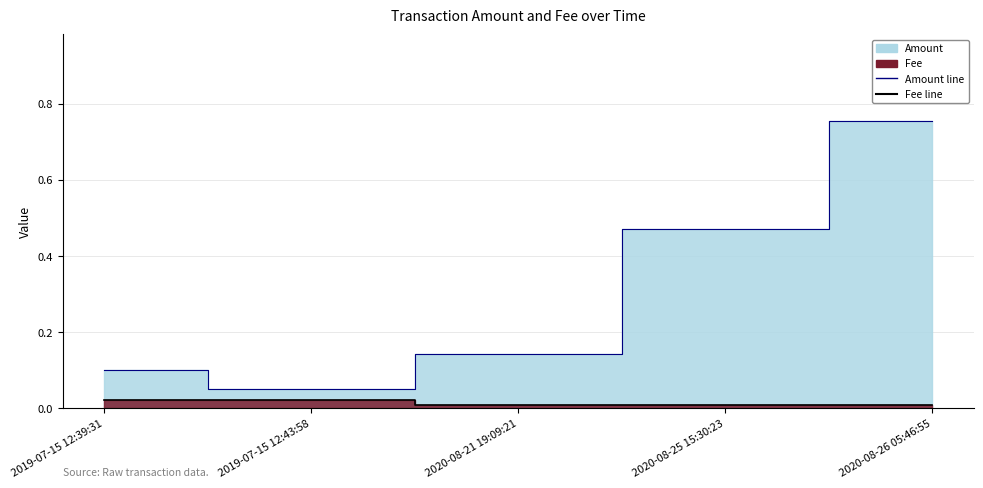

At how many categories does at least one series exceed 0?

5